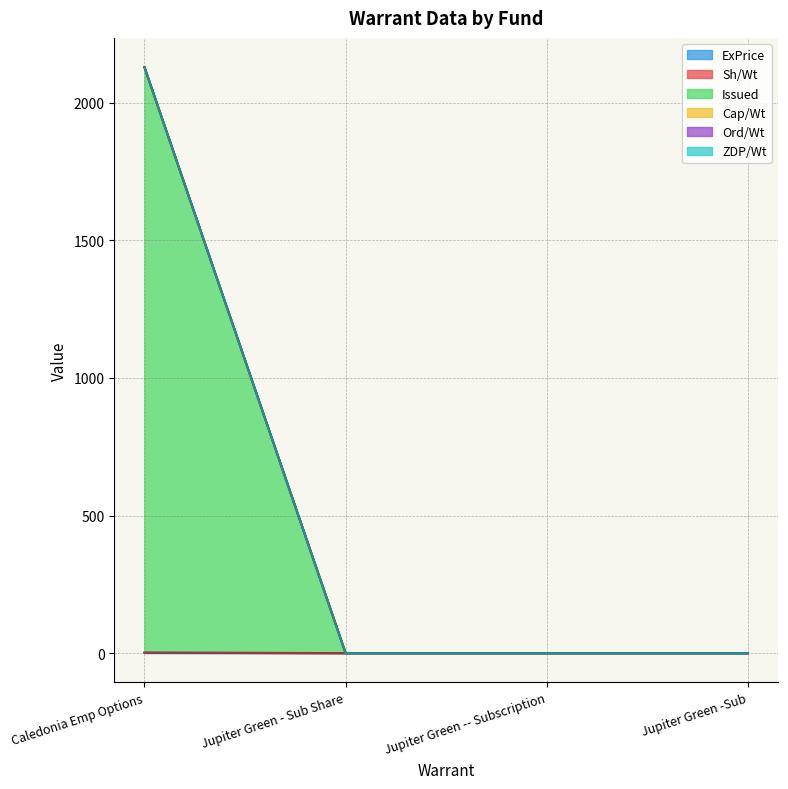

At which category does the chart reach its minimum across all series?

Jupiter Green - Sub Share